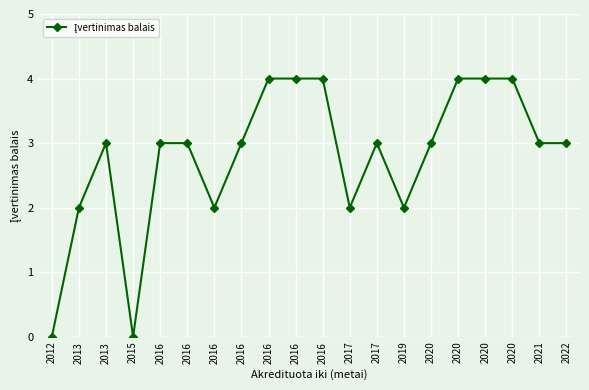

How many lines are shown in the chart?

1